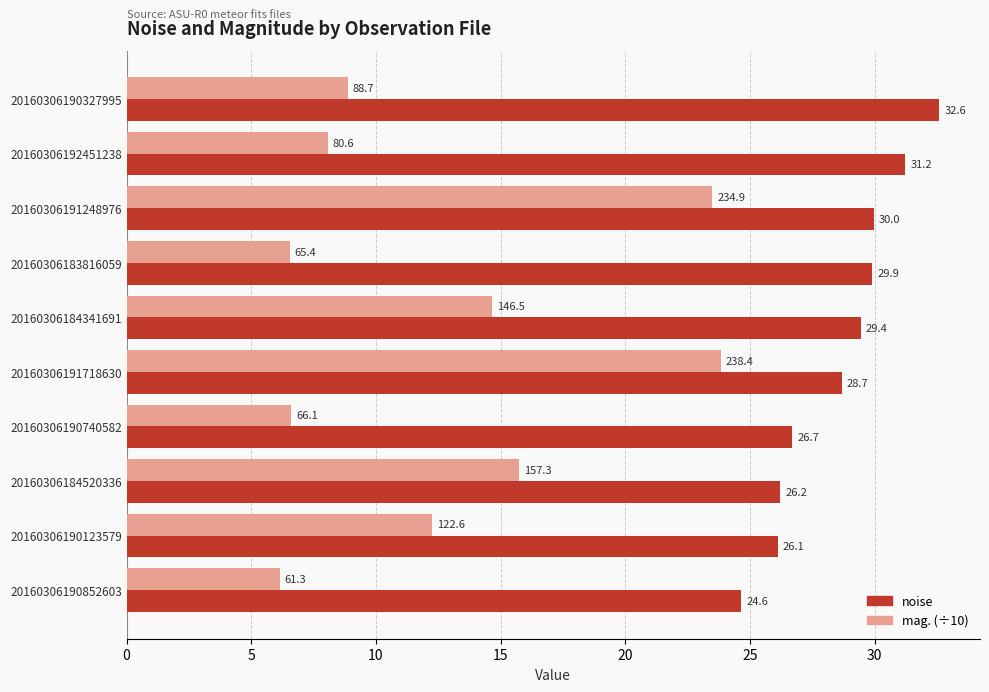

Rank the categories by mag. (÷10) value from lowest to highest.

20160306190852603, 20160306183816059, 20160306190740582, 20160306192451238, 20160306190327995, 20160306190123579, 20160306184341691, 20160306184520336, 20160306191248976, 20160306191718630